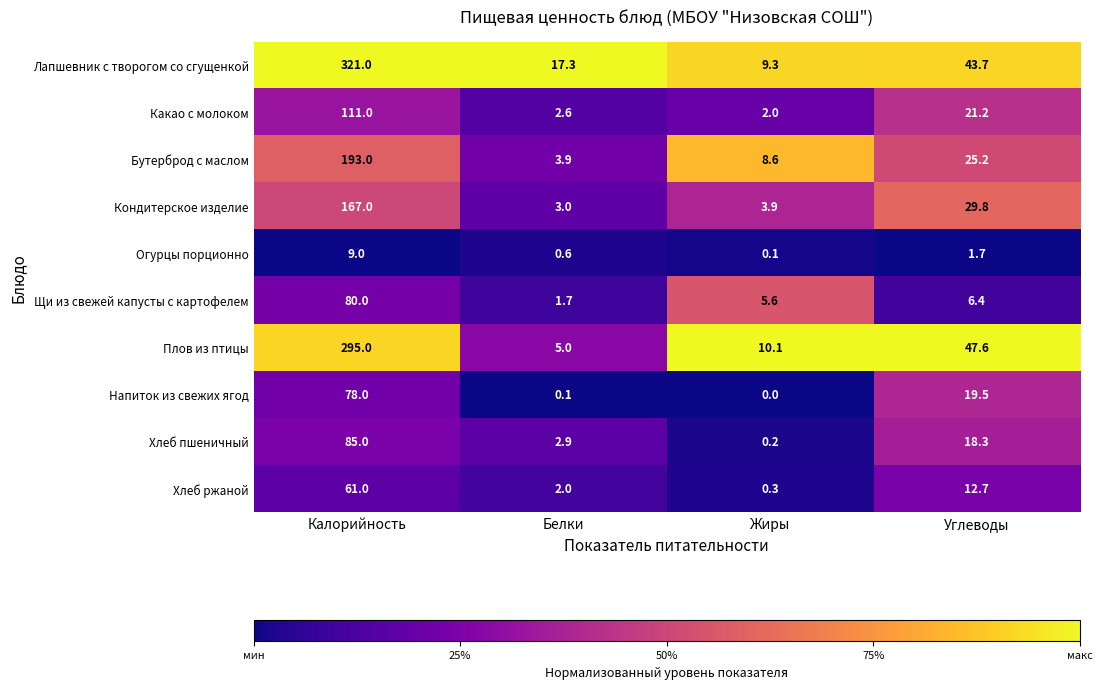

What is the difference between the highest and lowest values at Калорийность?

312.0